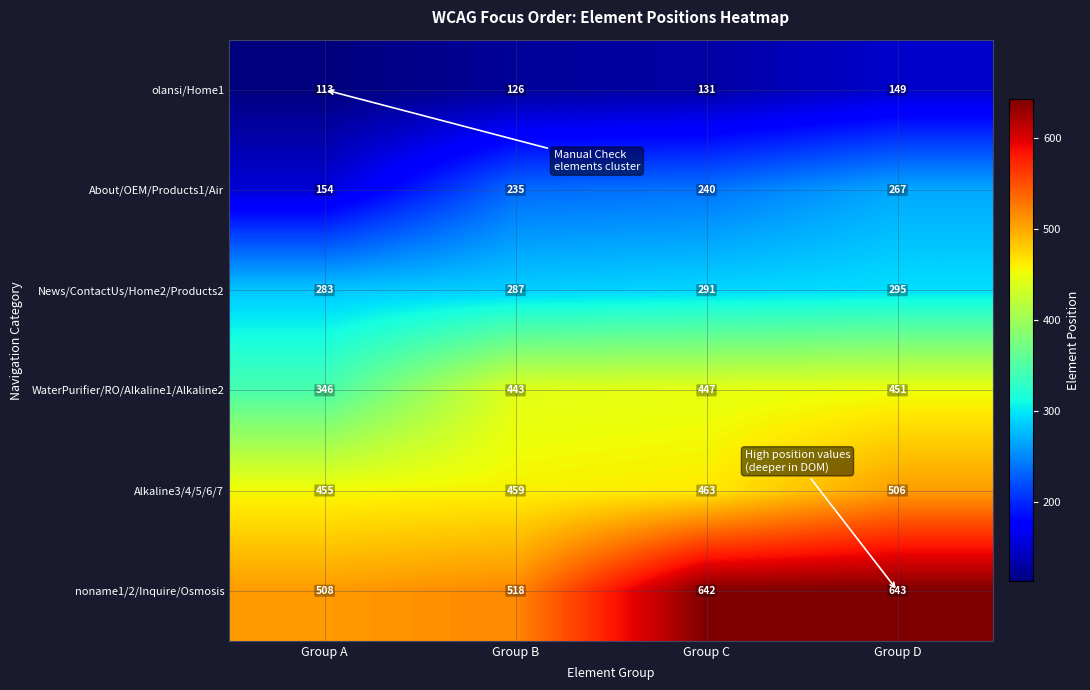

What is the difference between the highest and lowest values at Group C?

511